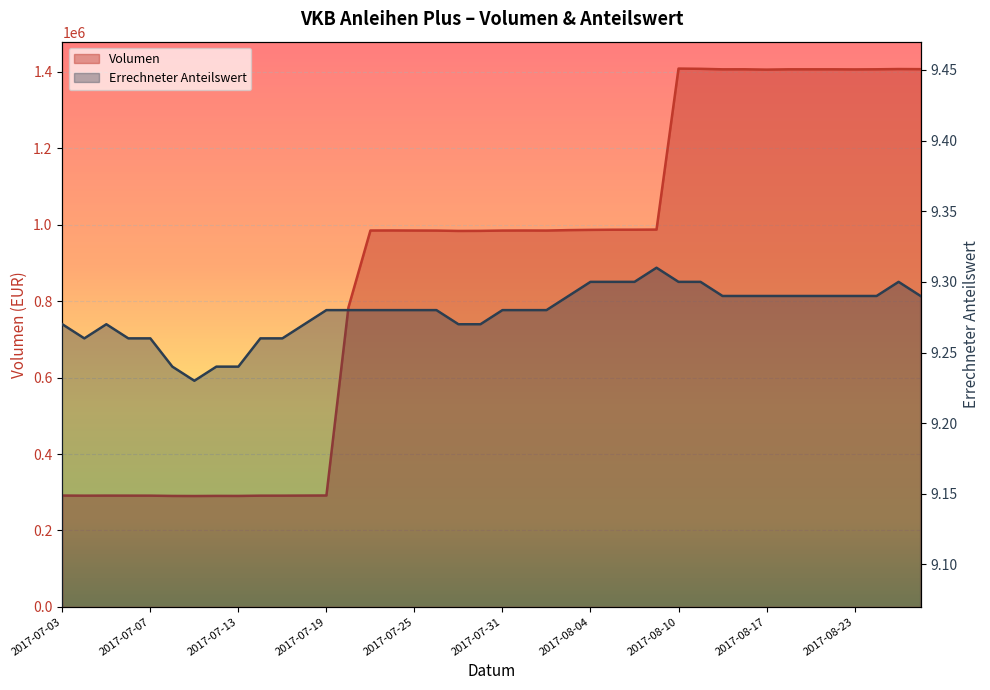

What is the sum of all Errechneter Anteilswert values?

371.1